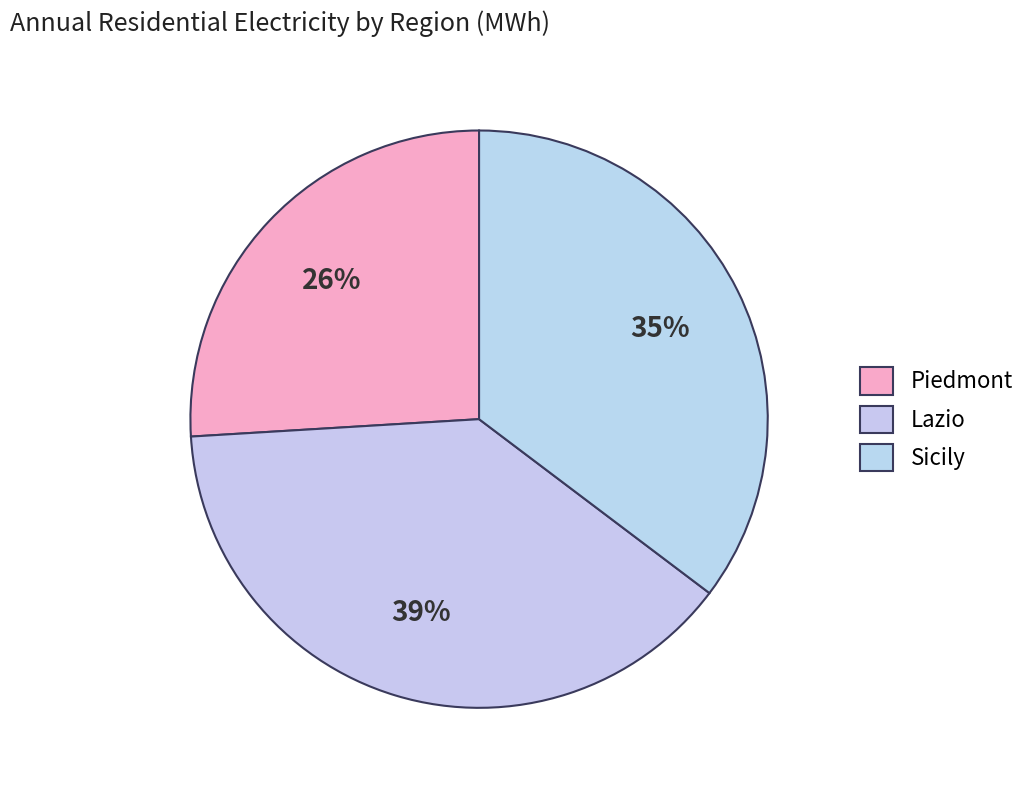

What is the ratio of the value at Sicily to the value at Piedmont?

1.4